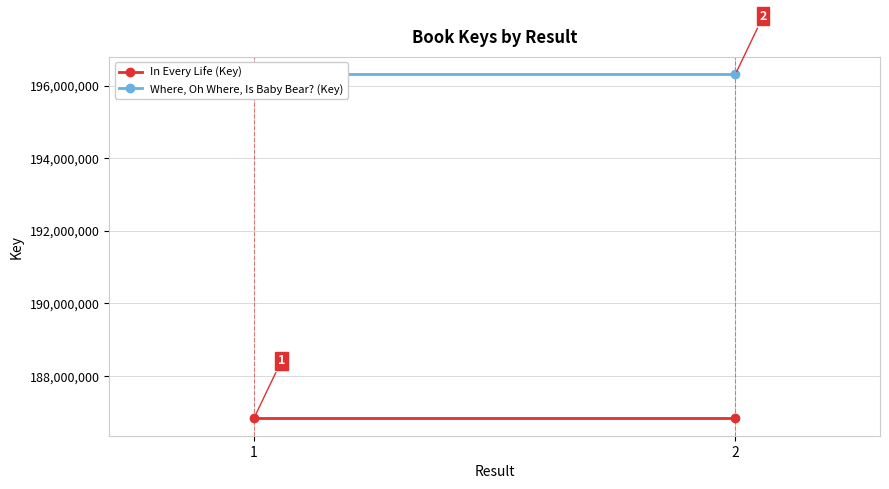

True or false: Where, Oh Where, Is Baby Bear? (Key) has a value of 262438941 at 1.

False